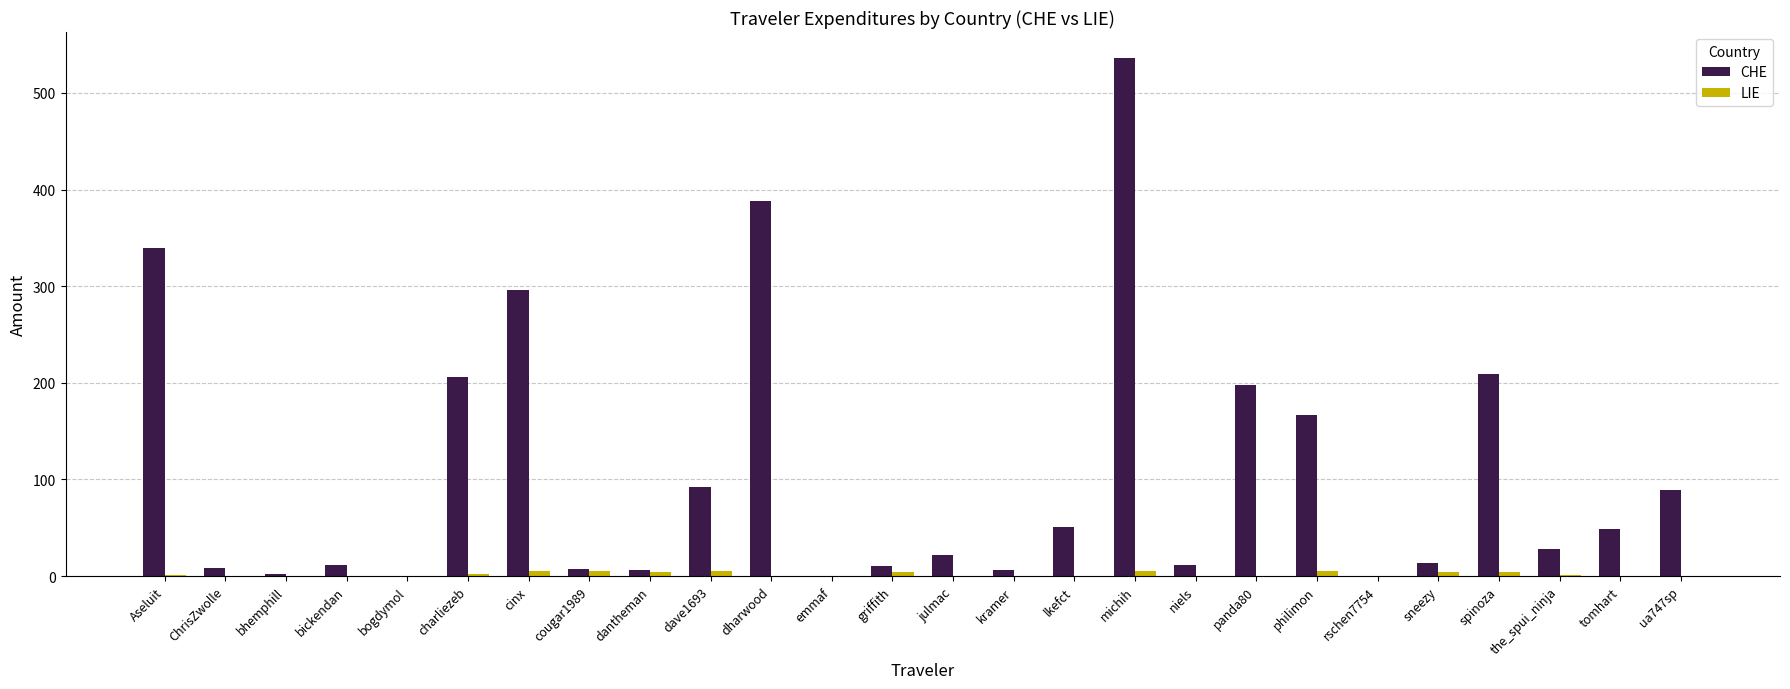

Is it true that CHE equals 61.2 at ua747sp?

False